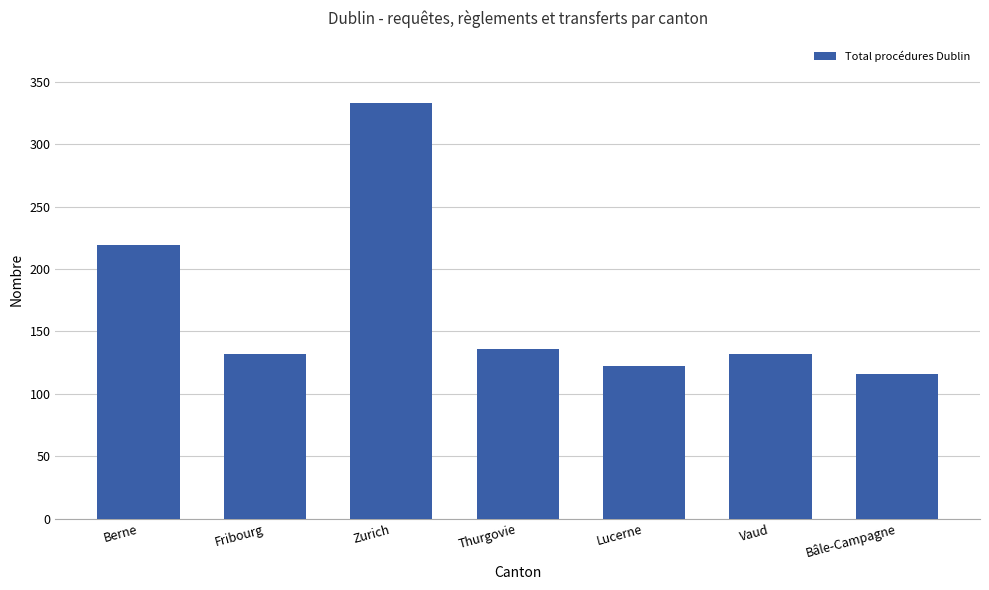

What is the label of the 6th bar from the left?

Vaud